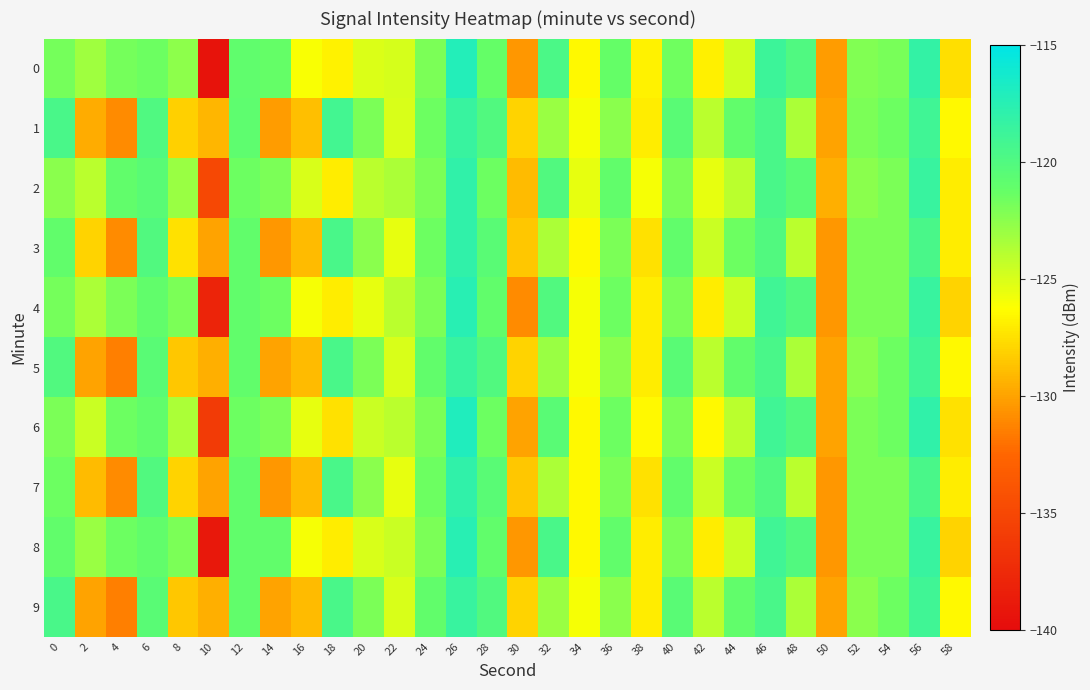

Reading left to right, list all the values displayed in this chart.

0: 0=-121.8	2=-123.1	4=-121.8	6=-121.5	8=-122.6	10=-139.4	12=-120.9	14=-121.2	16=-126.1	18=-126.8	20=-125.1	22=-124.9	24=-122.0	26=-117.2	28=-121.2	30=-130.4	32=-119.6	34=-126.4	36=-121.2	38=-126.8	40=-121.6	42=-126.8	44=-124.7	46=-118.8	48=-119.9	50=-130.3	52=-122.1	54=-121.9	56=-118.2	58=-127.6
1: 0=-119.5	2=-129.6	4=-131.0	6=-119.9	8=-128.1	10=-129.2	12=-120.8	14=-130.3	16=-128.9	18=-119.2	20=-122.0	22=-125.0	24=-121.5	26=-118.5	28=-120.0	30=-128.0	32=-123.0	34=-126.0	36=-122.5	38=-127.0	40=-120.5	42=-124.0	44=-121.0	46=-119.5	48=-123.5	50=-130.0	52=-122.0	54=-121.5	56=-119.0	58=-126.5
2: 0=-122.5	2=-124.0	4=-121.0	6=-120.5	8=-123.0	10=-135.0	12=-121.5	14=-122.0	16=-125.0	18=-127.0	20=-124.0	22=-123.5	24=-122.0	26=-118.0	28=-121.5	30=-129.0	32=-120.0	34=-125.5	36=-121.0	38=-126.0	40=-122.0	42=-125.5	44=-124.0	46=-119.5	48=-120.5	50=-129.5	52=-122.5	54=-122.0	56=-118.5	58=-127.0
3: 0=-121.0	2=-128.0	4=-131.0	6=-120.0	8=-127.5	10=-130.0	12=-121.0	14=-130.5	16=-129.0	18=-119.5	20=-122.5	22=-125.5	24=-121.5	26=-118.0	28=-120.5	30=-128.5	32=-123.5	34=-126.5	36=-122.0	38=-127.5	40=-121.0	42=-124.5	44=-121.5	46=-120.0	48=-124.0	50=-130.5	52=-122.0	54=-122.0	56=-119.5	58=-127.0
4: 0=-121.8	2=-123.5	4=-122.0	6=-121.0	8=-122.0	10=-138.0	12=-121.0	14=-121.5	16=-126.0	18=-127.0	20=-125.5	22=-124.0	24=-122.0	26=-117.5	28=-121.0	30=-131.0	32=-120.0	34=-126.0	36=-121.5	38=-127.0	40=-122.0	42=-127.0	44=-124.5	46=-119.0	48=-120.0	50=-130.5	52=-122.0	54=-122.0	56=-118.5	58=-128.0
5: 0=-120.0	2=-130.0	4=-131.5	6=-120.5	8=-128.5	10=-129.5	12=-121.0	14=-130.0	16=-129.0	18=-119.5	20=-122.0	22=-125.0	24=-121.0	26=-118.5	28=-120.0	30=-128.0	32=-123.0	34=-126.0	36=-122.5	38=-127.0	40=-120.5	42=-124.0	44=-121.0	46=-119.5	48=-123.5	50=-130.0	52=-122.5	54=-121.5	56=-119.0	58=-126.5
6: 0=-122.0	2=-124.5	4=-121.5	6=-121.0	8=-123.5	10=-136.0	12=-121.5	14=-122.0	16=-125.5	18=-127.5	20=-124.5	22=-124.0	24=-122.0	26=-117.0	28=-121.5	30=-130.0	32=-120.5	34=-126.5	36=-121.5	38=-126.5	40=-122.0	42=-126.5	44=-124.0	46=-119.0	48=-120.0	50=-130.0	52=-122.0	54=-121.5	56=-118.0	58=-127.5
7: 0=-121.5	2=-129.0	4=-131.0	6=-120.0	8=-128.0	10=-130.0	12=-121.0	14=-130.5	16=-129.0	18=-119.5	20=-122.5	22=-125.5	24=-121.5	26=-118.0	28=-120.5	30=-128.5	32=-123.5	34=-126.5	36=-122.0	38=-127.5	40=-121.0	42=-124.5	44=-121.5	46=-120.0	48=-124.0	50=-130.5	52=-122.0	54=-122.0	56=-119.5	58=-127.0
8: 0=-121.0	2=-123.0	4=-121.5	6=-121.0	8=-122.0	10=-139.0	12=-121.0	14=-121.0	16=-126.0	18=-127.0	20=-125.0	22=-124.5	24=-122.0	26=-117.5	28=-121.0	30=-130.5	32=-119.5	34=-126.5	36=-121.0	38=-127.0	40=-122.0	42=-127.0	44=-124.5	46=-119.0	48=-120.0	50=-130.5	52=-122.0	54=-122.0	56=-118.5	58=-128.0
9: 0=-119.5	2=-130.0	4=-131.5	6=-120.5	8=-128.5	10=-129.5	12=-121.0	14=-130.0	16=-129.0	18=-119.5	20=-122.0	22=-125.0	24=-121.0	26=-118.5	28=-120.0	30=-128.0	32=-123.0	34=-126.0	36=-122.5	38=-127.0	40=-120.5	42=-124.0	44=-121.0	46=-119.5	48=-123.5	50=-130.0	52=-122.5	54=-121.5	56=-119.0	58=-126.5